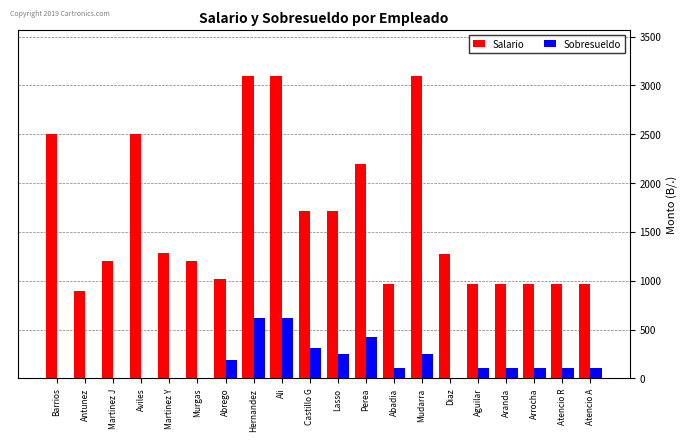

How many data points in Sobresueldo are above 110?

13